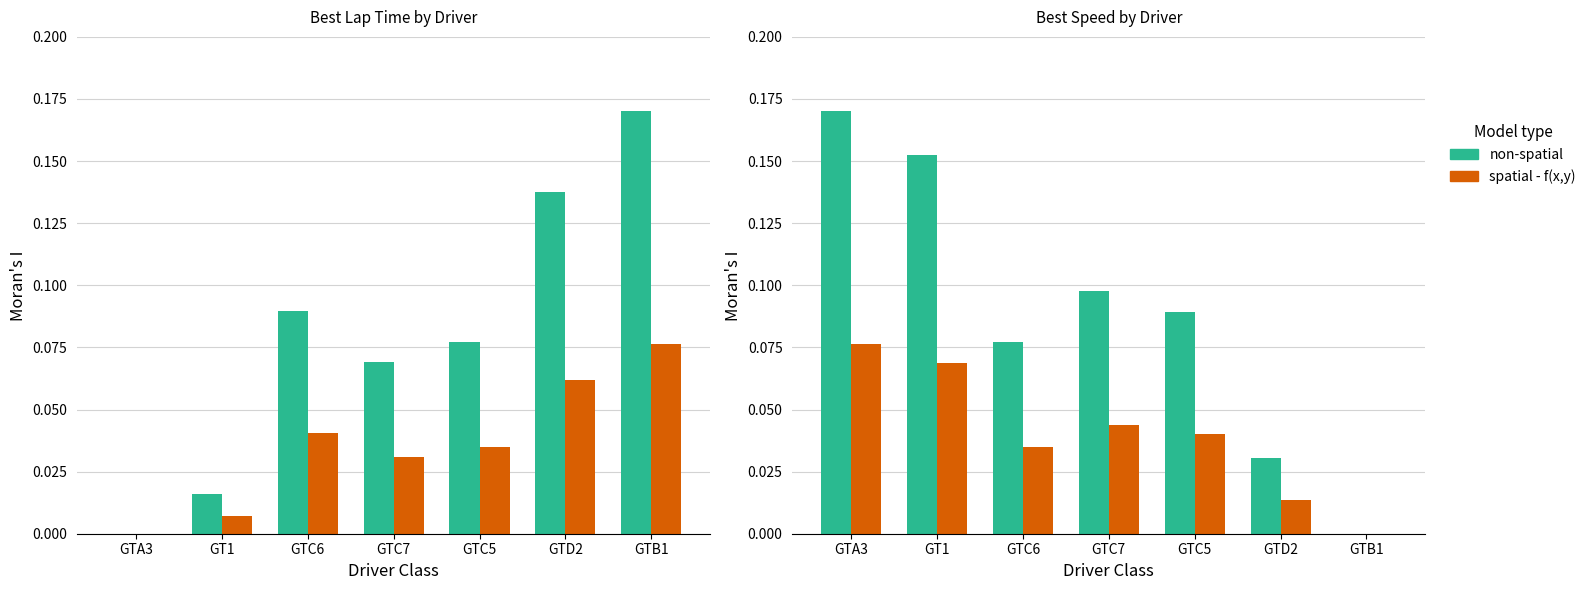

What is the label of the 2nd bar from the right?

GTD2